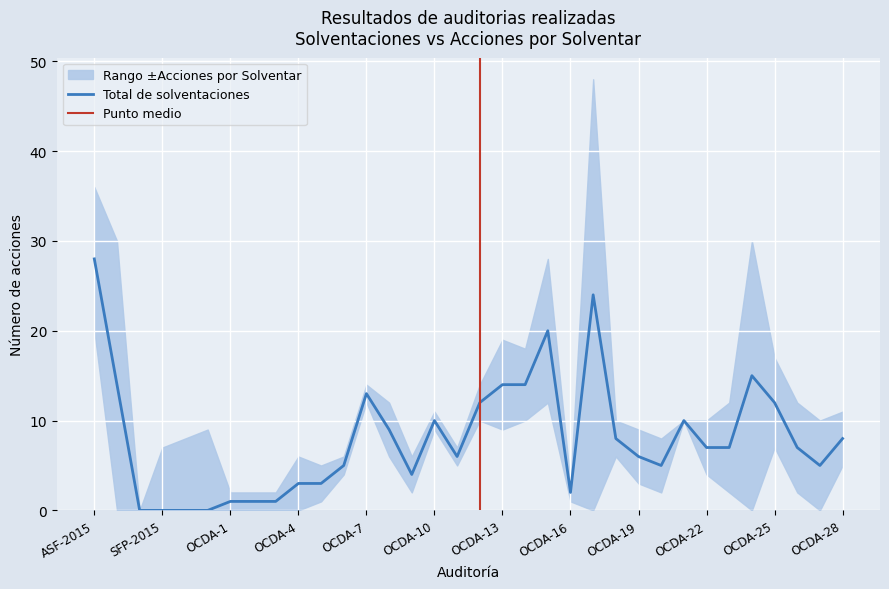

The value at OCDA-23 is 7. True or false?

True